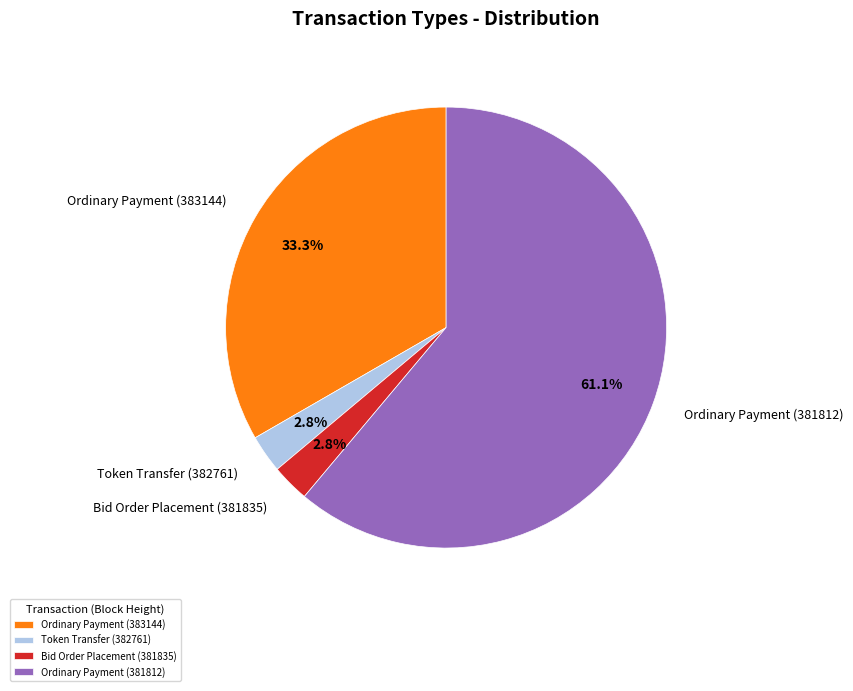

How many segments does this pie chart have?

4